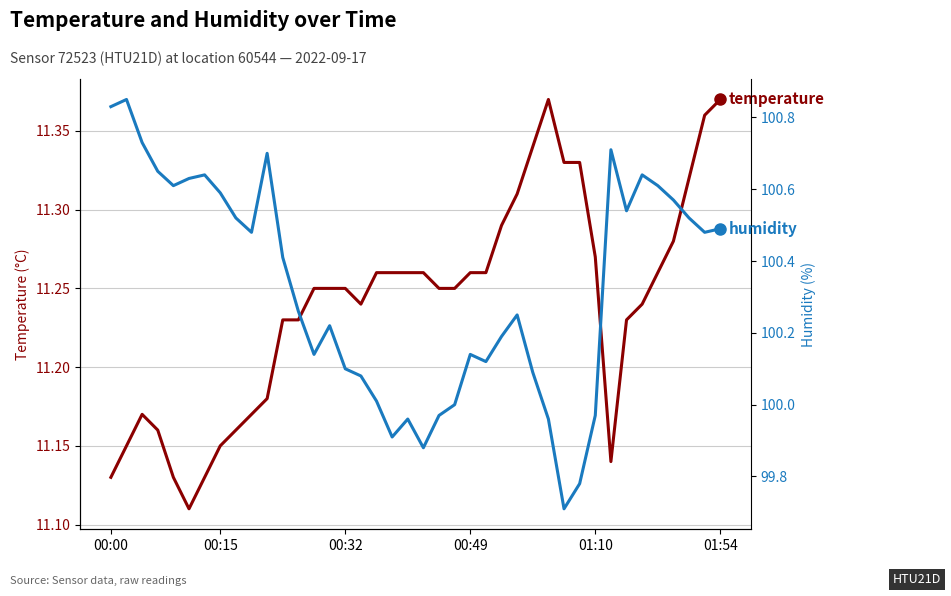

What is the average value of the humidity series?

100.3